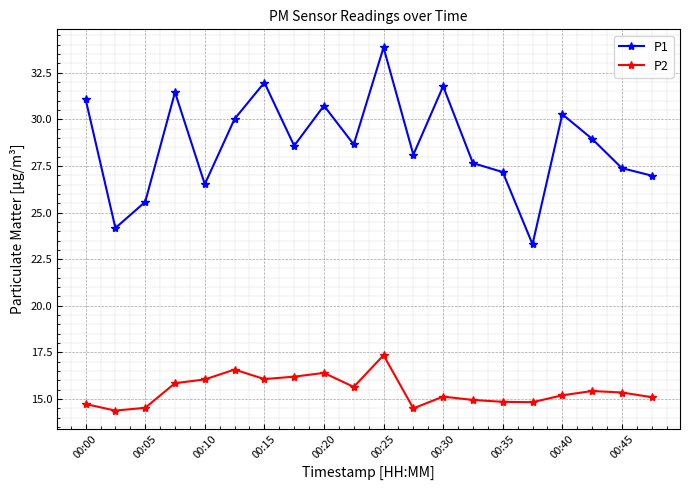

What is the average value of the P2 series?

15.5